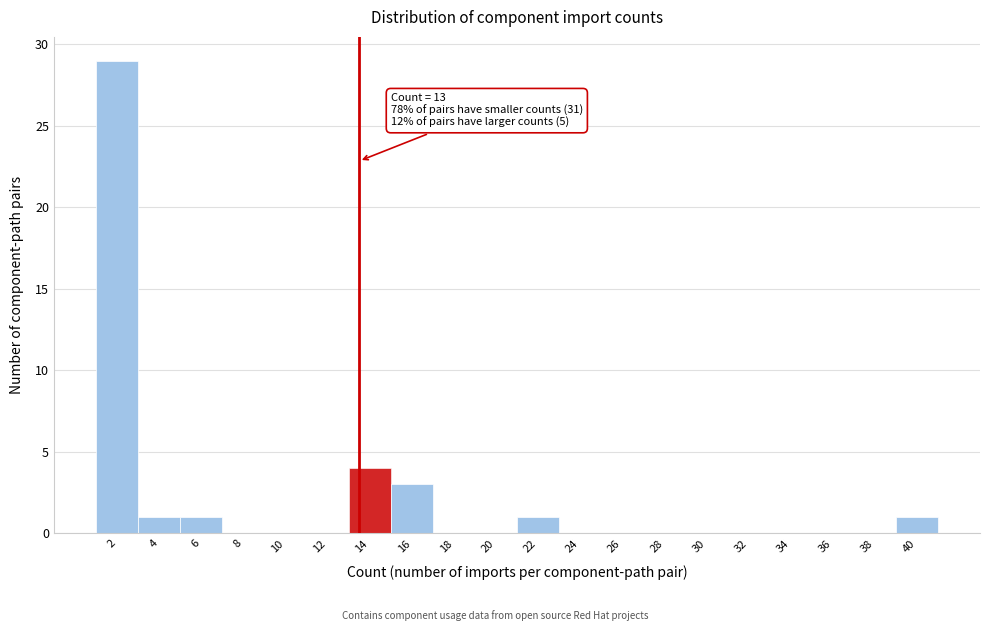

Reading left to right, what are all the values shown in this chart?

2=29	4=1	6=1	8=0	10=0	12=0	14=4	16=3	18=0	20=0	22=1	24=0	26=0	28=0	30=0	32=0	34=0	36=0	38=0	40=1